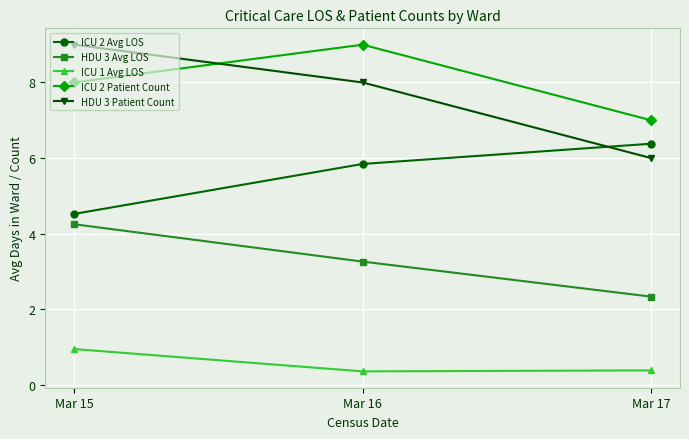

Which series has the widest spread of values?

HDU 3 Patient Count